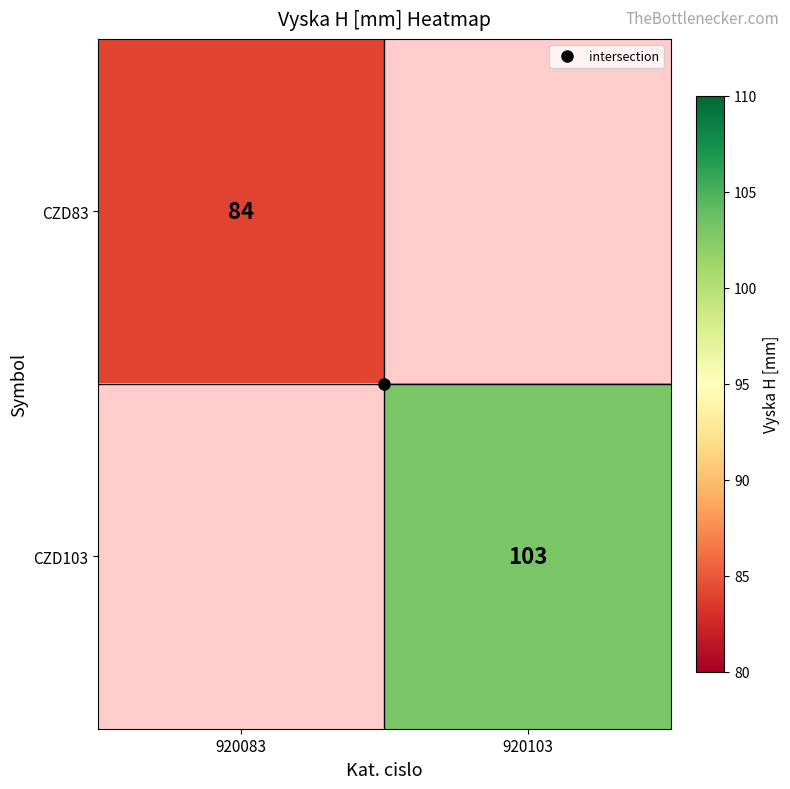

Is the value of CZD83 at 920103 greater than the value of CZD103 at 920103?

No